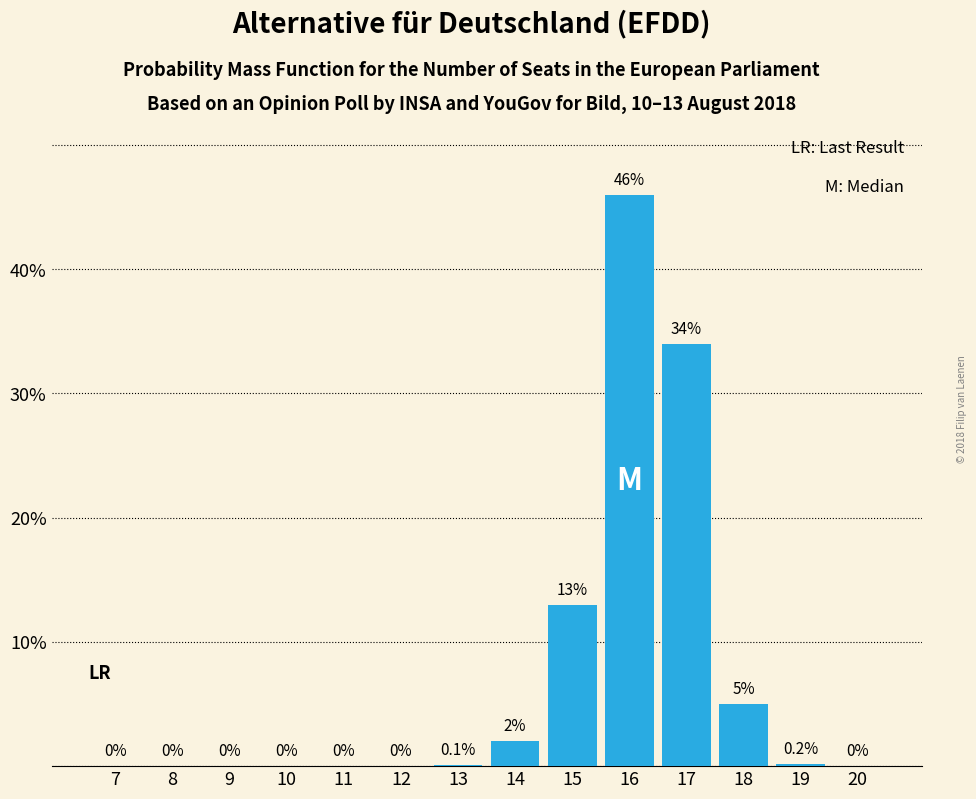

Reading left to right, what are all the values shown in this chart?

7=0.0	8=0.0	9=0.0	10=0.0	11=0.0	12=0.0	13=0.1	14=2.0	15=13.0	16=46.0	17=34.0	18=5.0	19=0.2	20=0.0